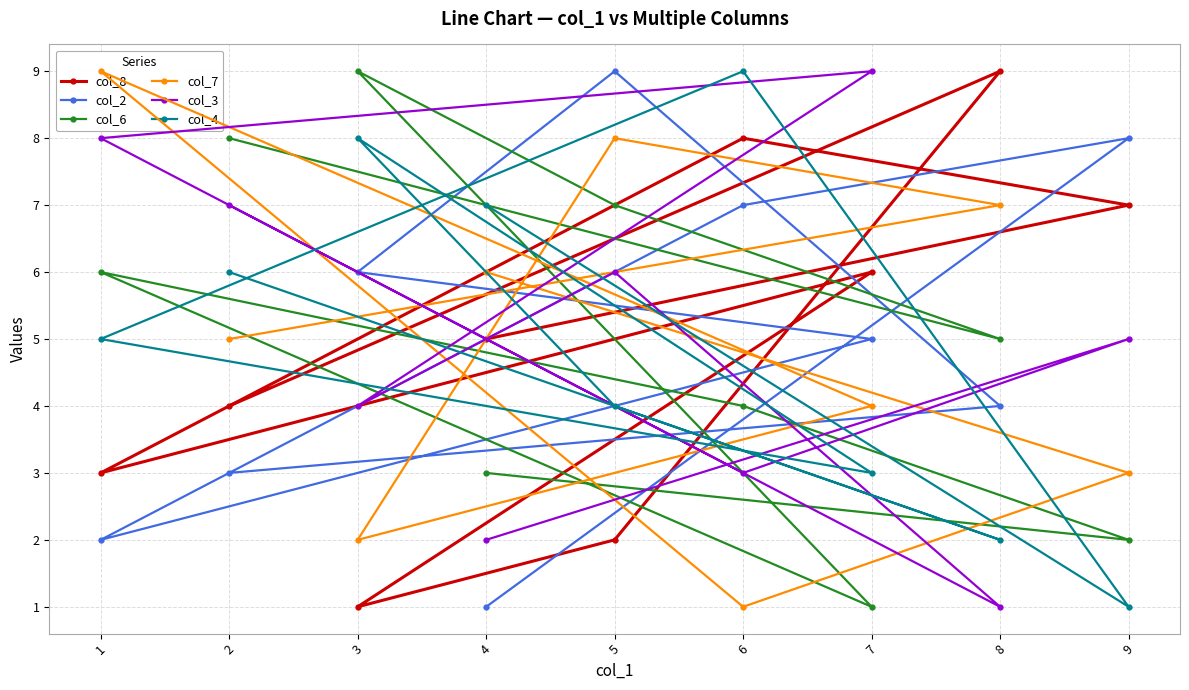

In col_2, how many points are higher than both neighbors (excluding endpoints)?

2